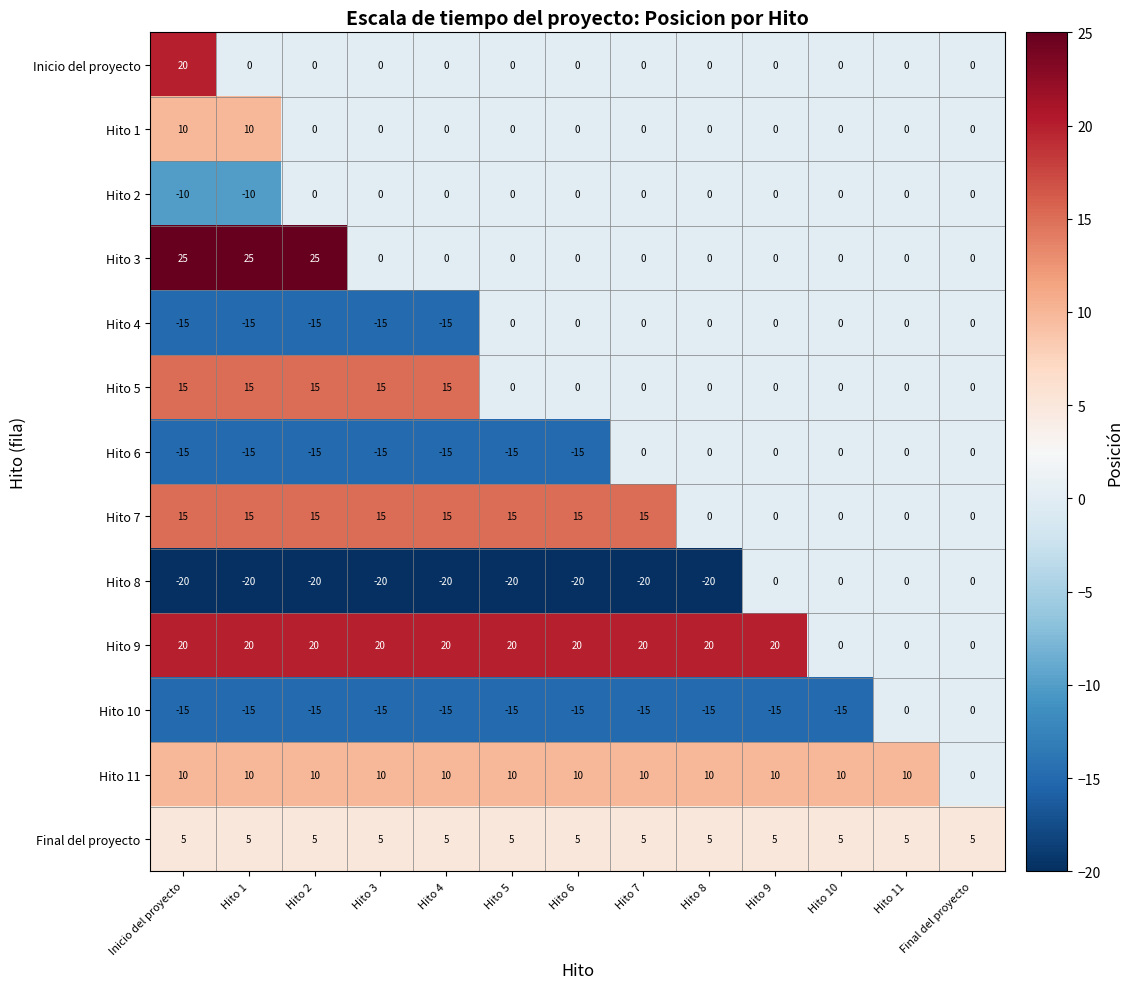

How many negative values does the Hito 6 series have?

7